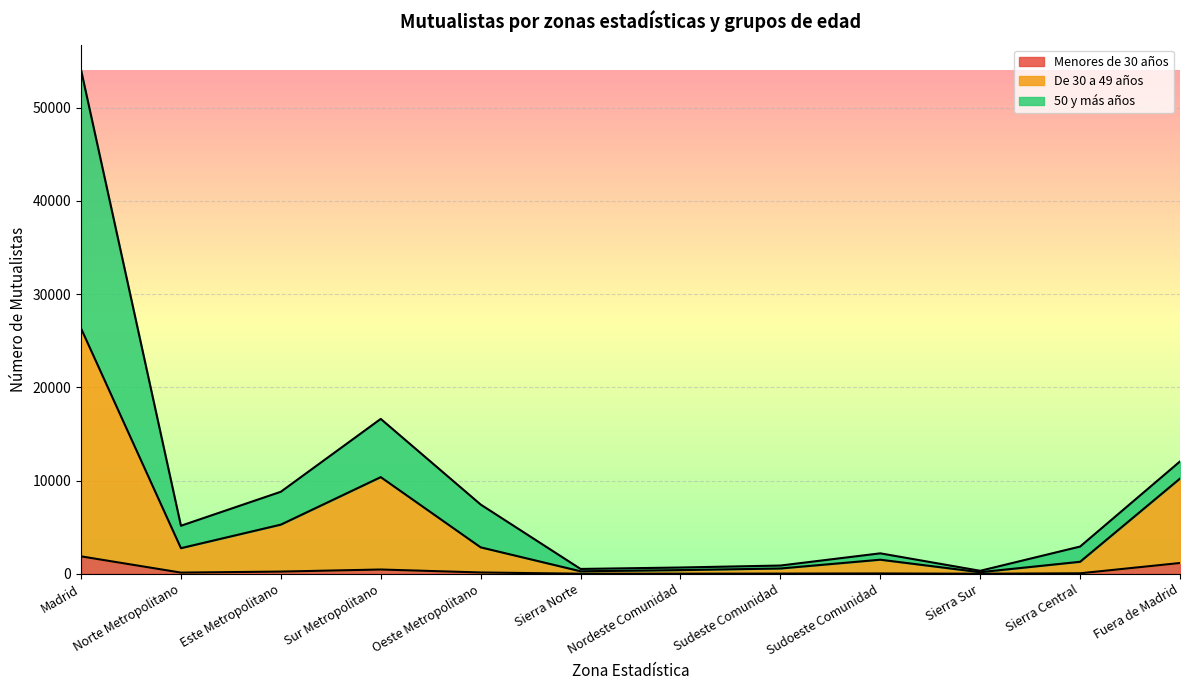

What is the difference between the highest and lowest values at Sierra Norte?

511